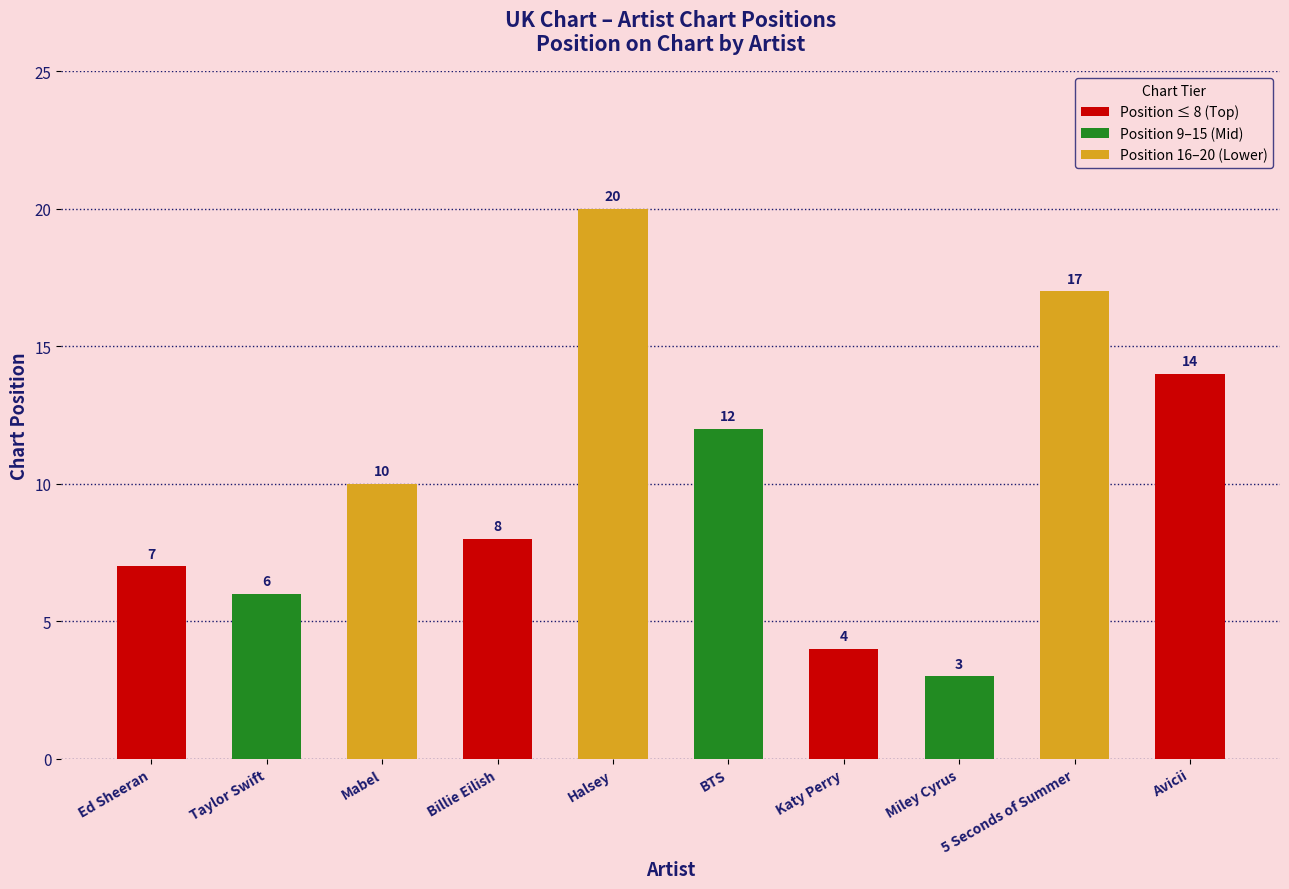

Does the chart contain any negative values?

No